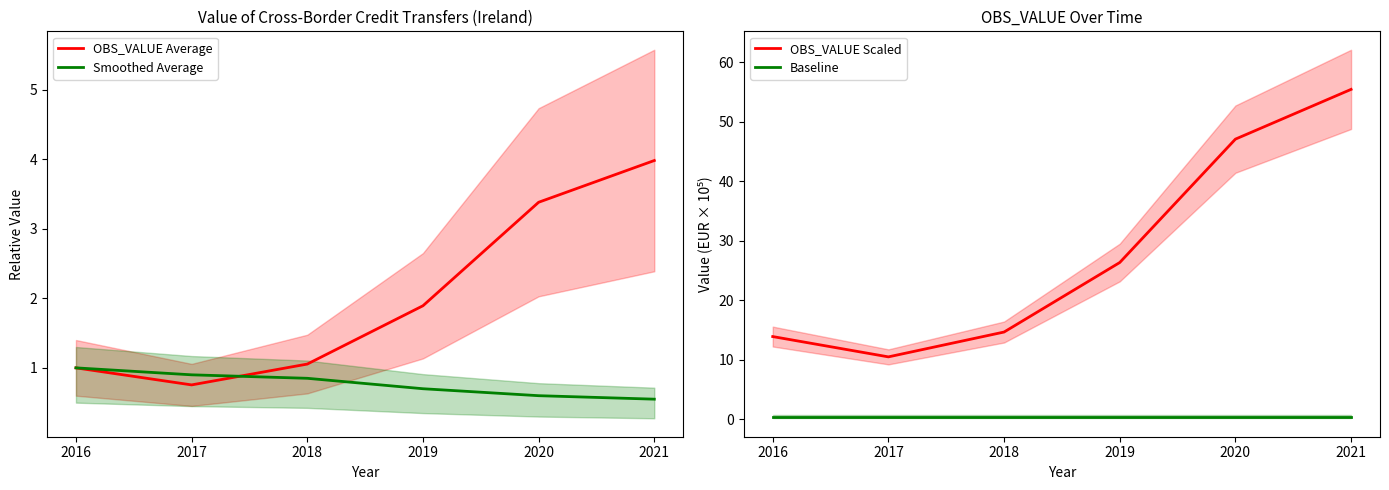

What is the difference between the maximum and minimum values in the OBS_VALUE Scaled series?

44.9